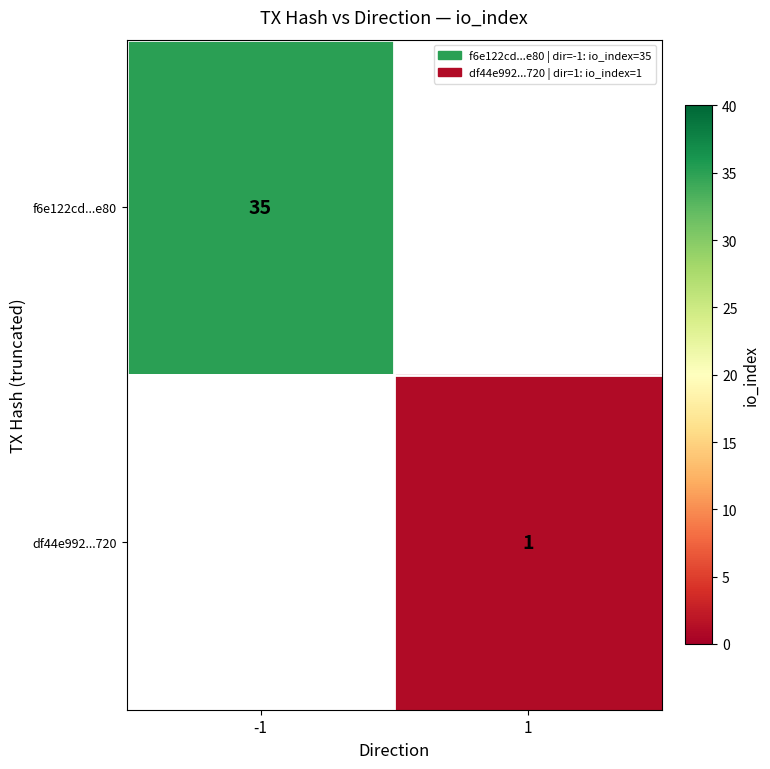

The value of f6e122cd...e80 at -1 is 35. True or false?

True